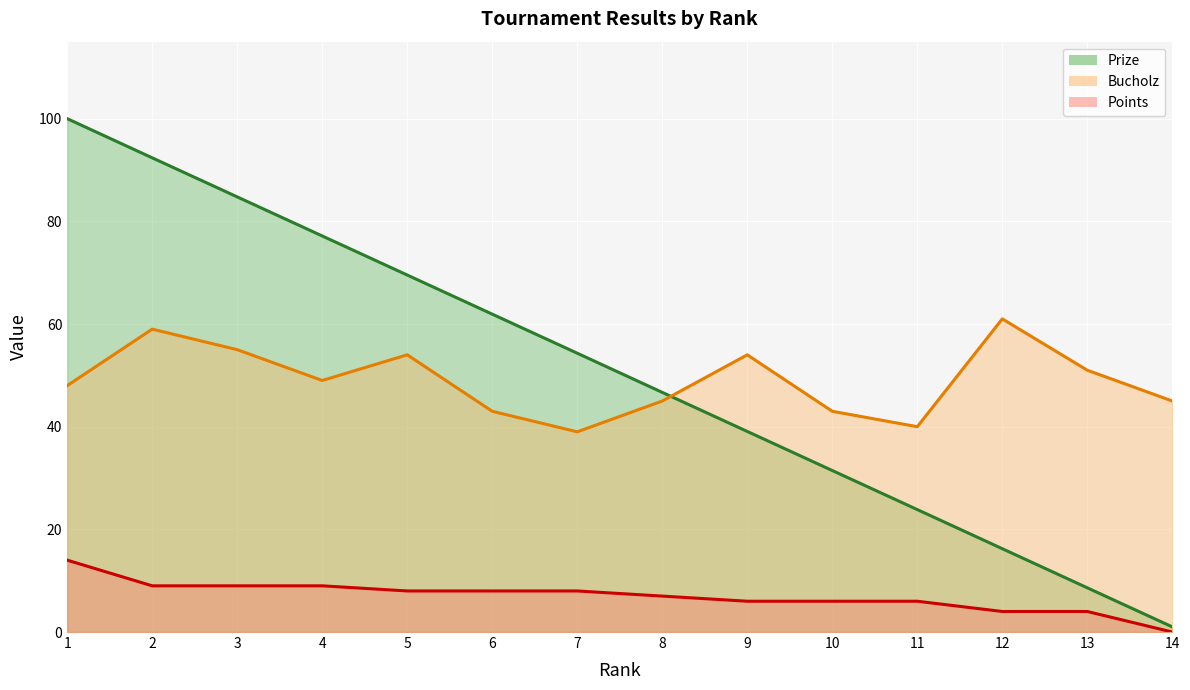

The Bucholz series shows 54.0 at 9. True or false?

True